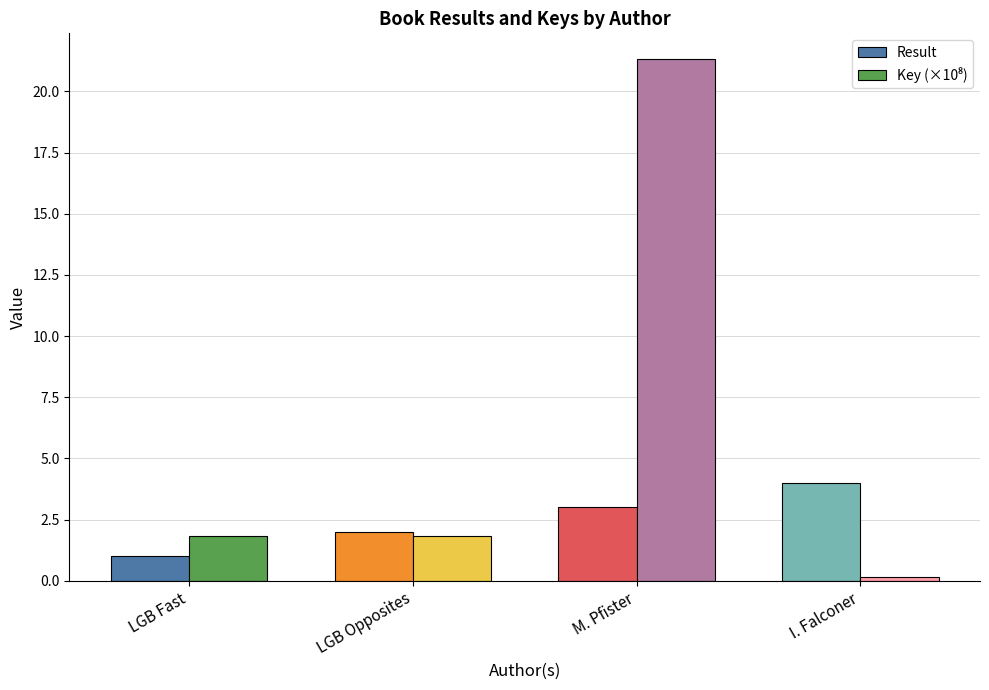

The value of Result at M. Pfister is 3.0. True or false?

True